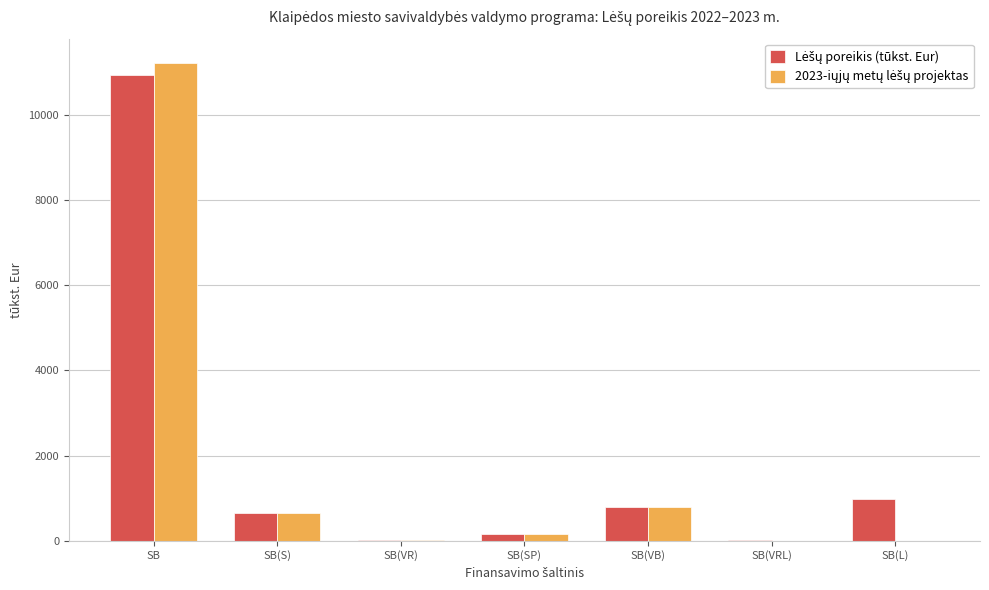

At which category is the sum across all series the highest?

SB